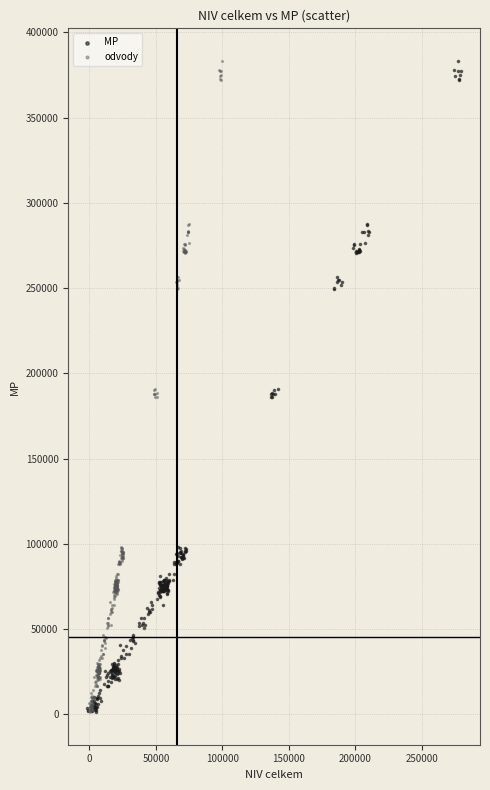

What are all the series names shown in the legend?

MP, odvody